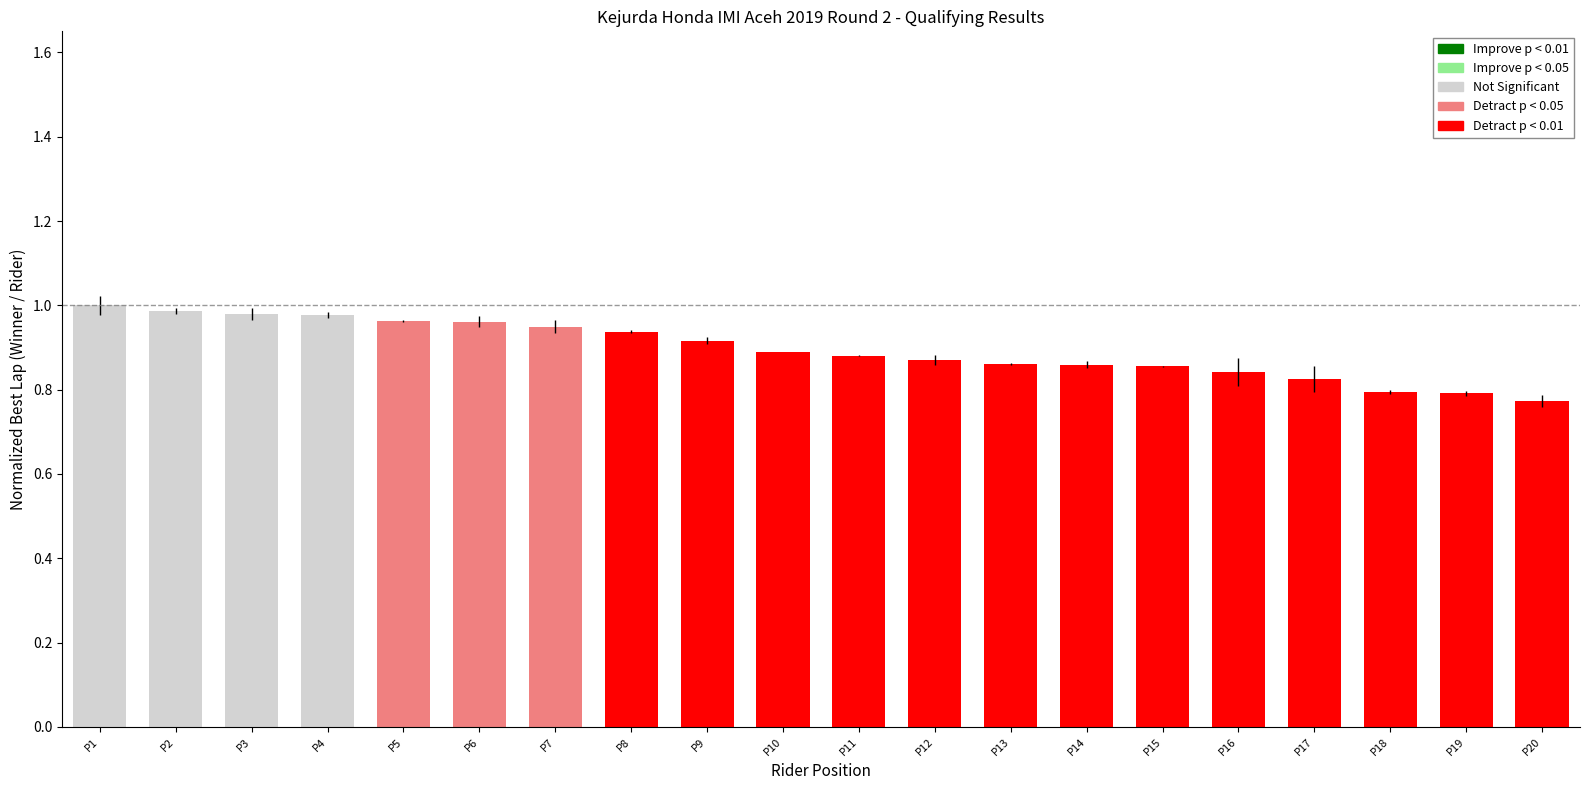

Which has a higher value, P18 or P13?

P13